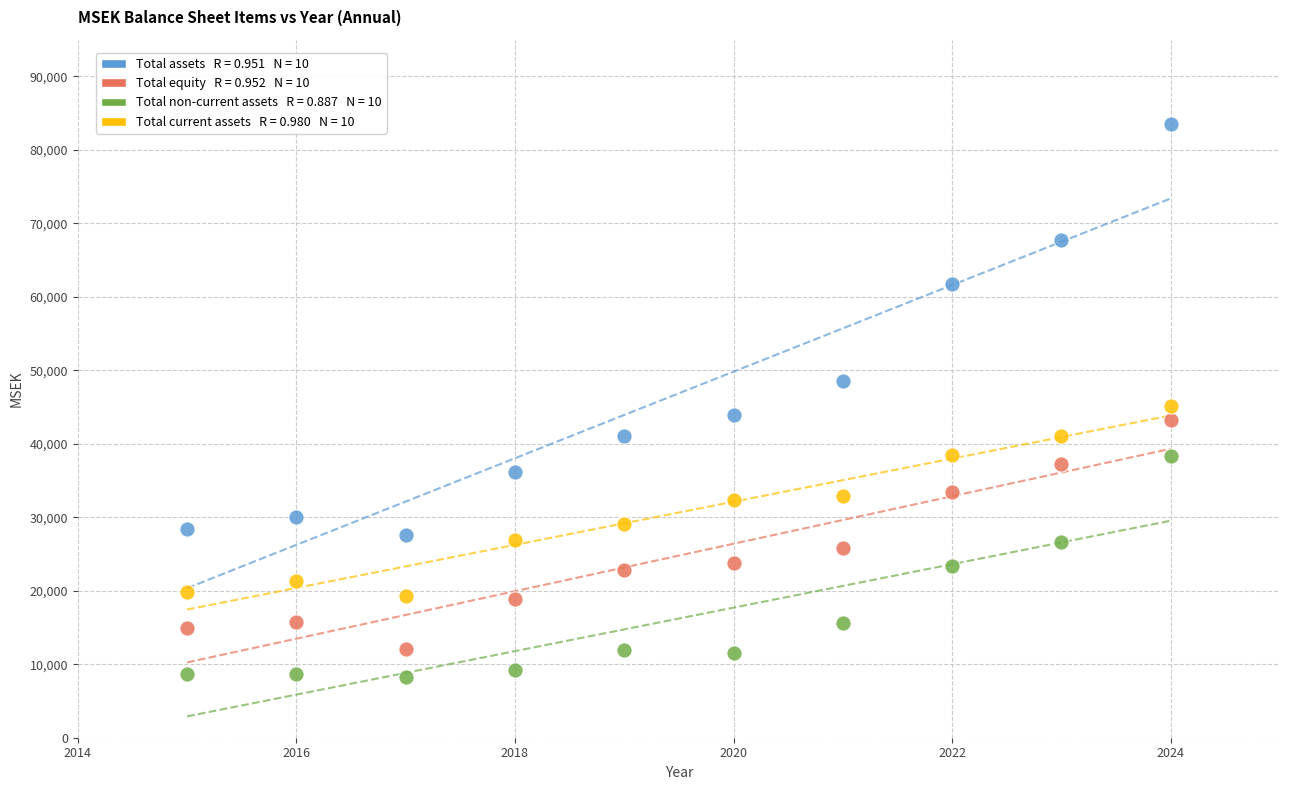

Across all data points, what is the range of Y values (max minus min)?

75362